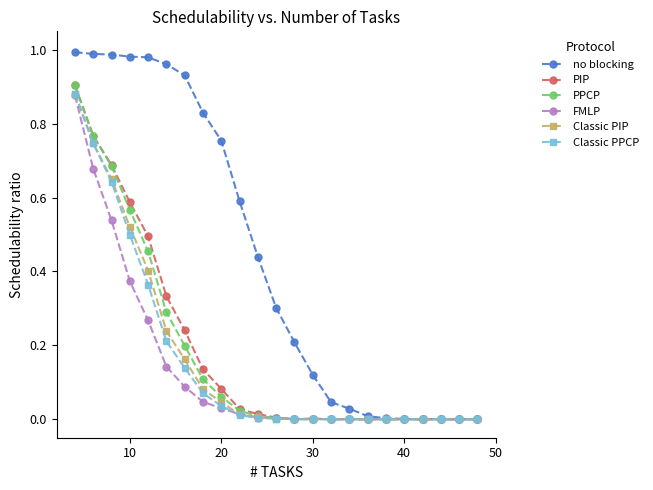

How many series are shown in this chart?

6